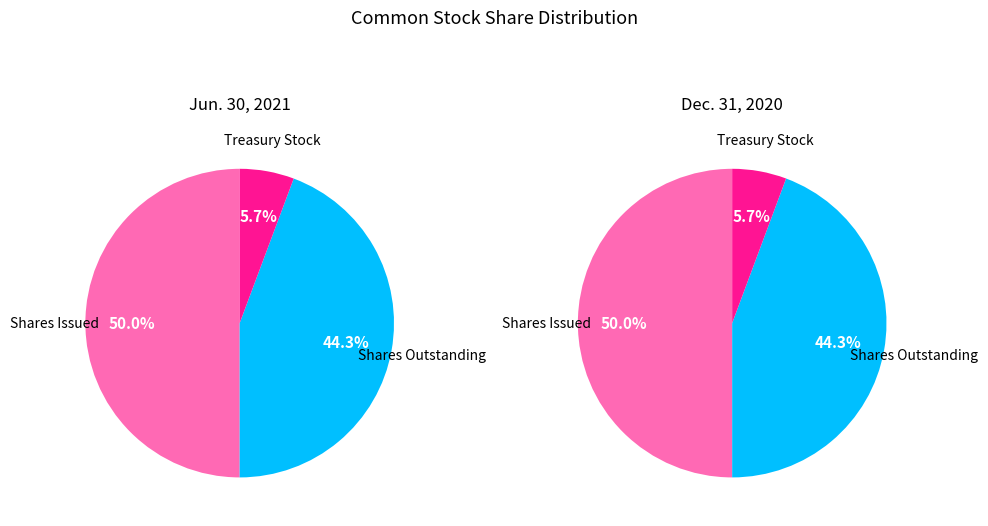

Is it true that Shares Issued is 50% of the pie?

True